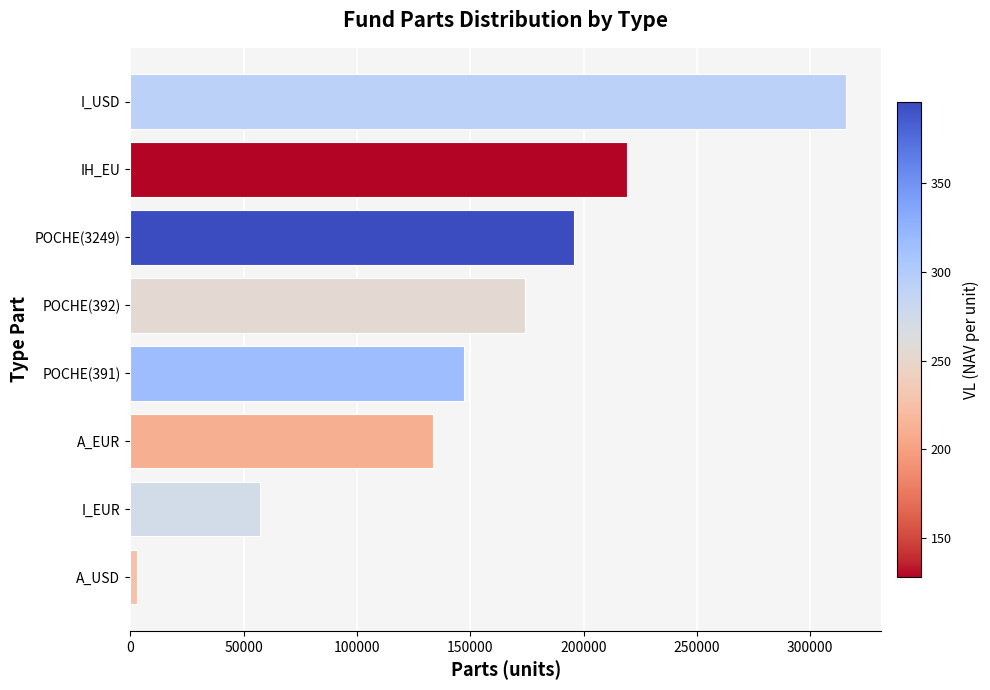

Between POCHE(392) and I_EUR, which is larger?

POCHE(392)